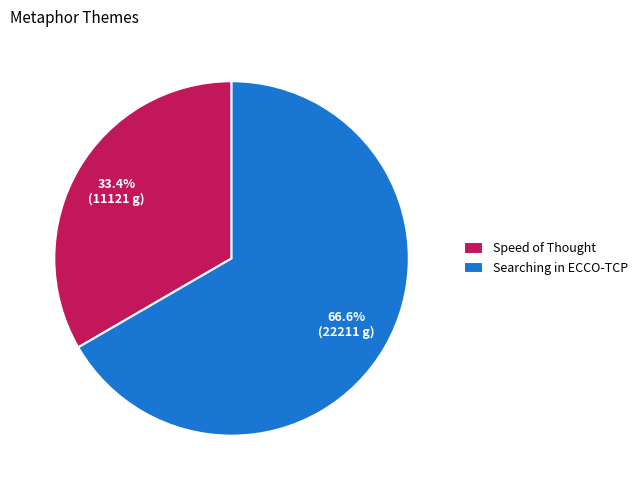

Does any single category account for the majority?

Yes